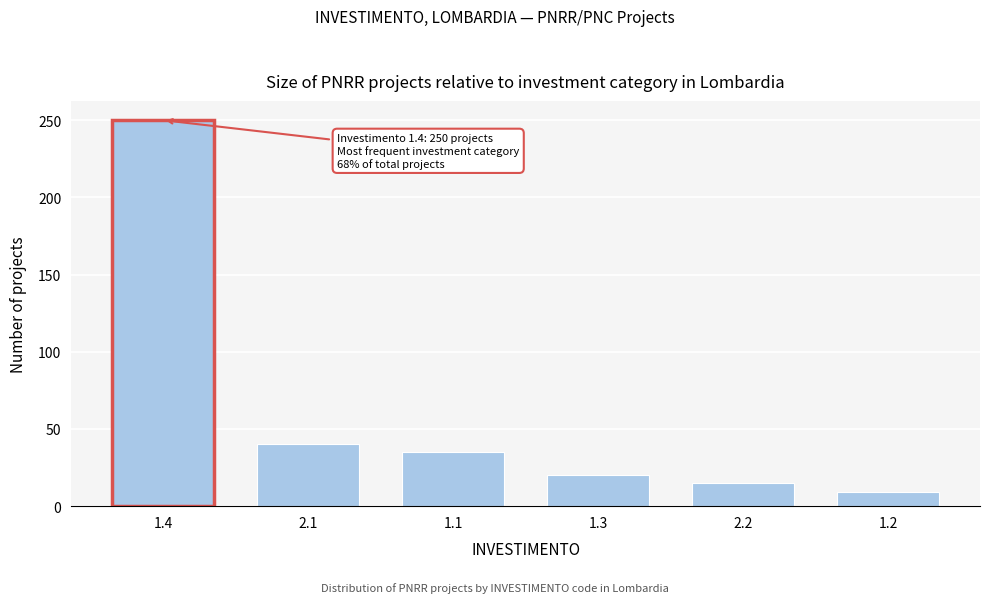

Reading right to left, extract all data points from this chart.

1.2=9	2.2=15	1.3=20	1.1=35	2.1=40	1.4=250